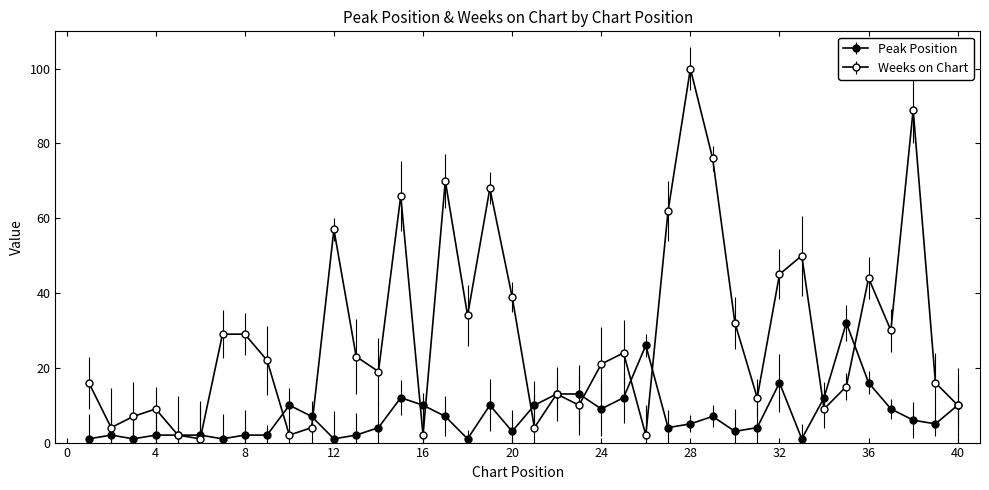

How many lines are shown in the chart?

2